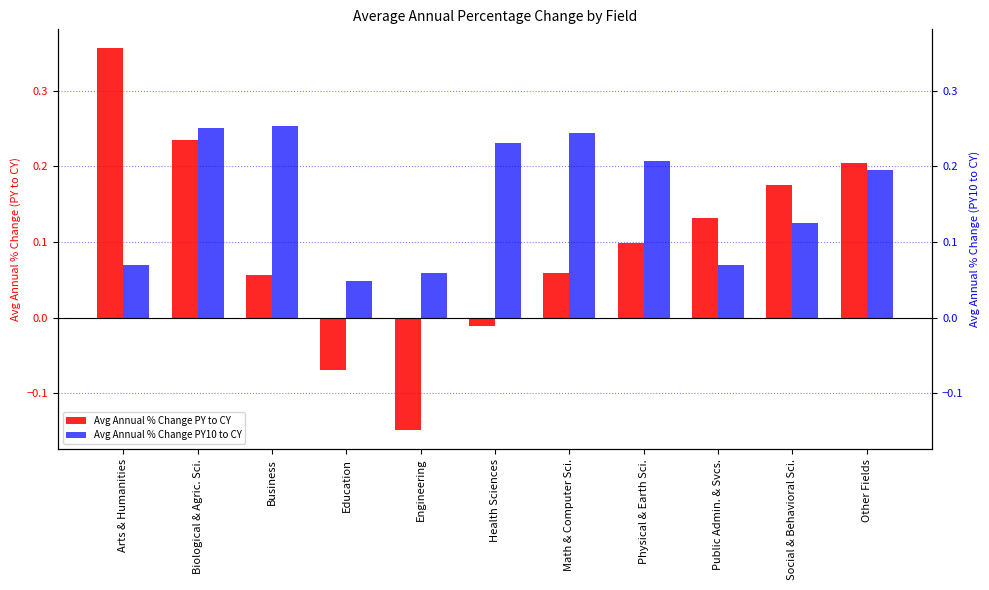

What is the value of the Avg Annual % Change PY10 to CY bar at the 1st from the left?

0.1